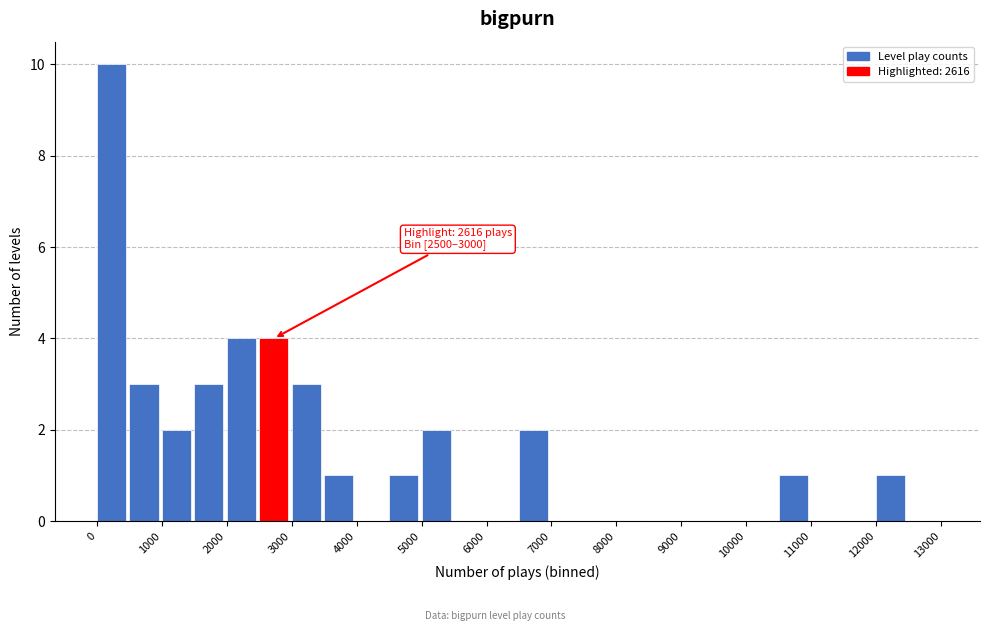

Over which range of the x-axis is the bar tallest?

0 to 500